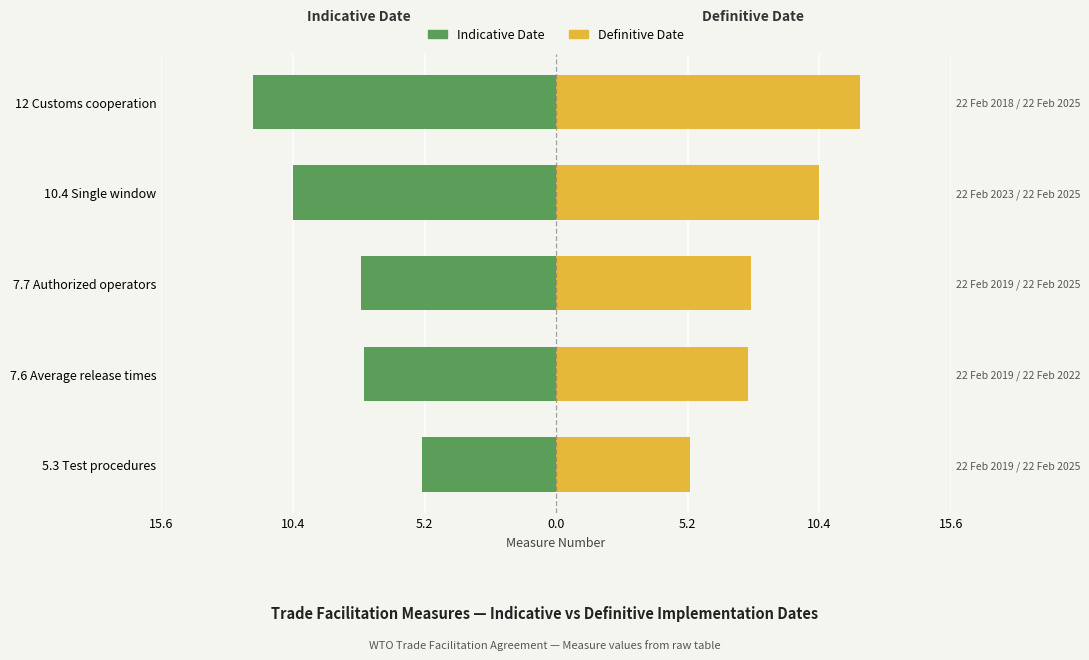

What is the average value of the Indicative Date series?

-8.6